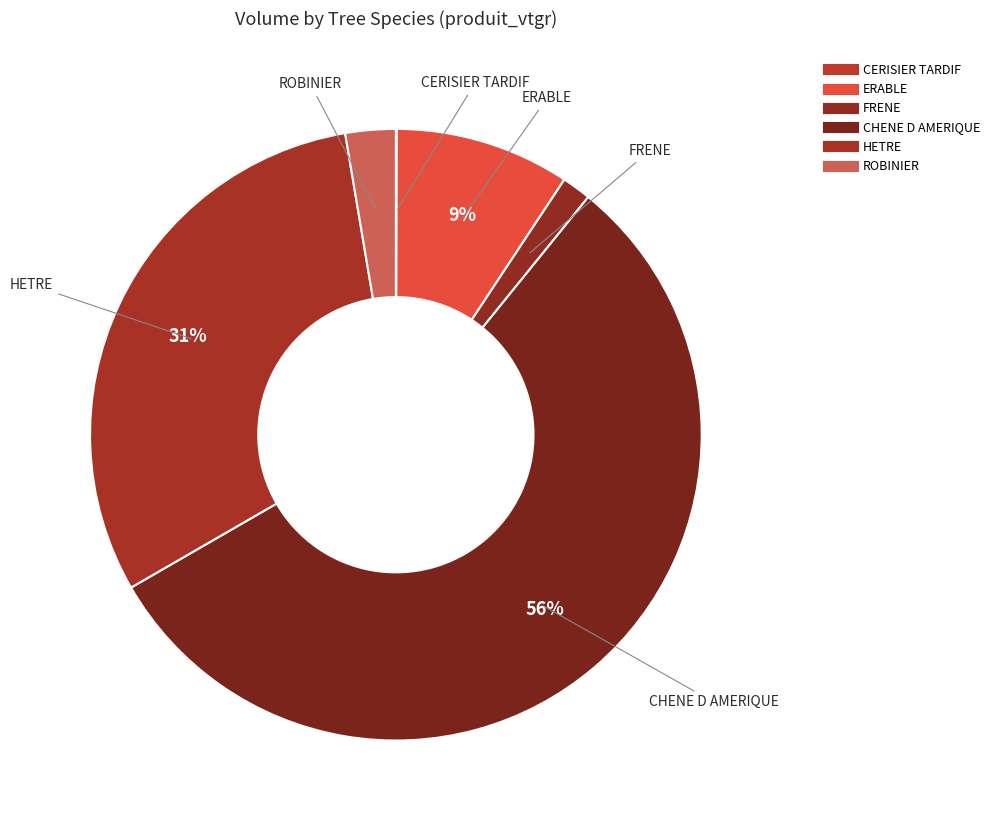

Which category has the biggest portion of the pie?

CHENE D AMERIQUE